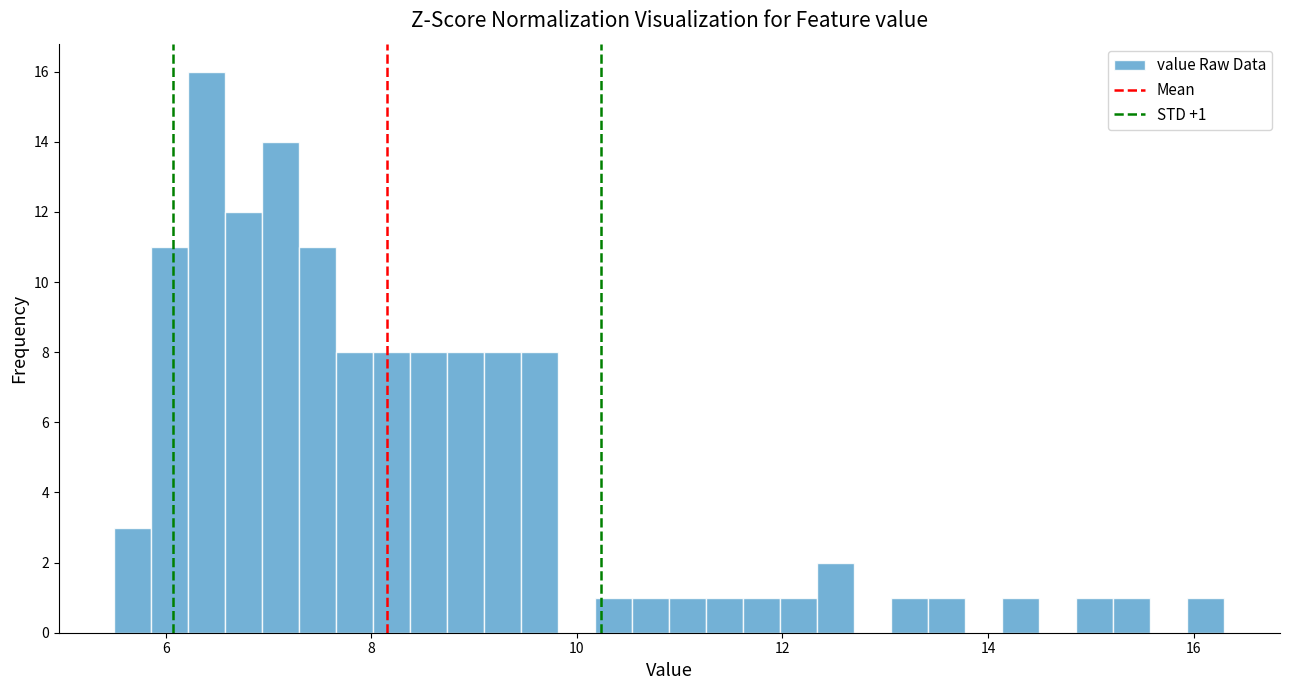

Around what value on the x-axis is the tallest bar? Give the approximate position of its centre, as read against the axis.

6.4